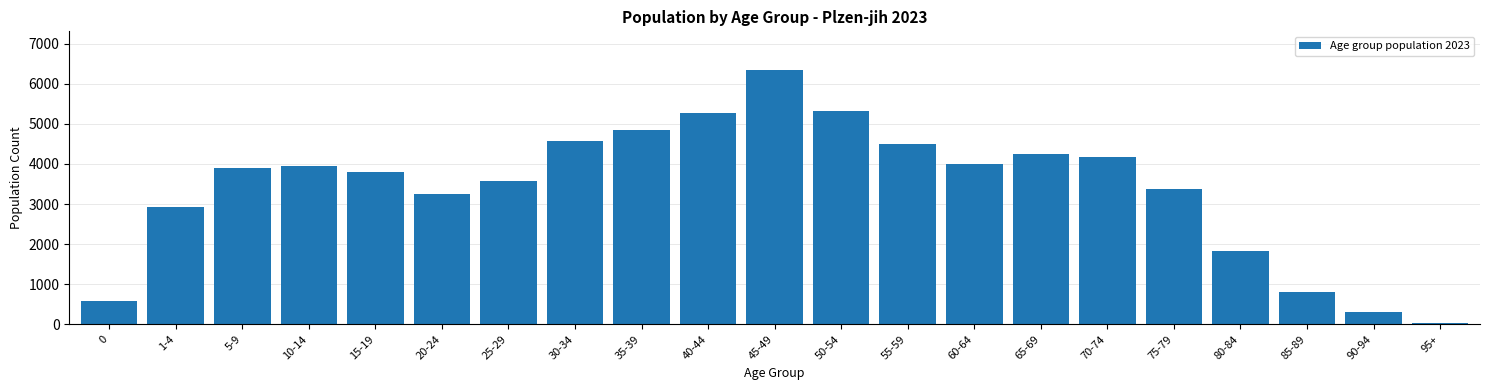

Reading left to right, transcribe all the data shown in this chart.

580	2929	3896	3959	3801	3243	3586	4573	4839	5262	6353	5317	4497	3993	4253	4173	3383	1818	799	297	42